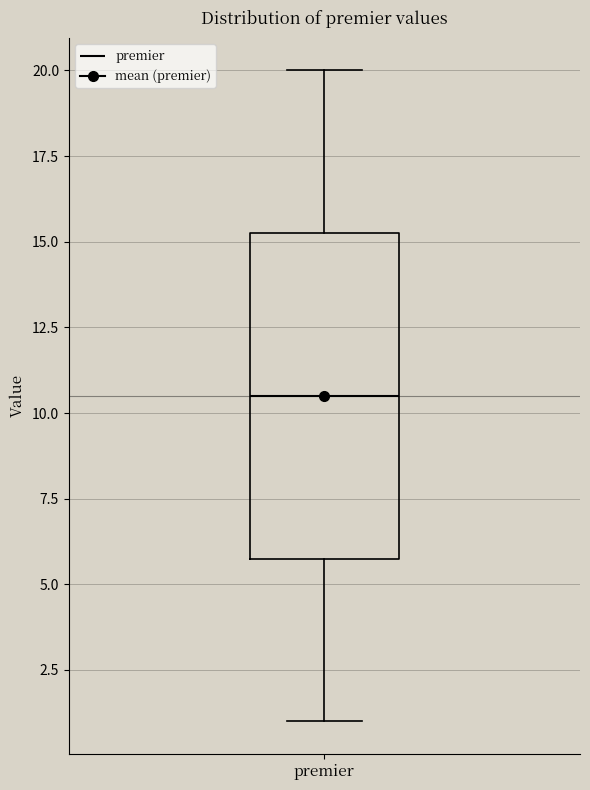

Transcribe this box plot: give where the median line is, the range the box spans, and where the two whiskers end, as read against the y-axis. The values are not printed on the chart, so give them approximately, as read against the axis.

median 10.5, box 6.0 to 15.5, whiskers 1.0 to 20.0